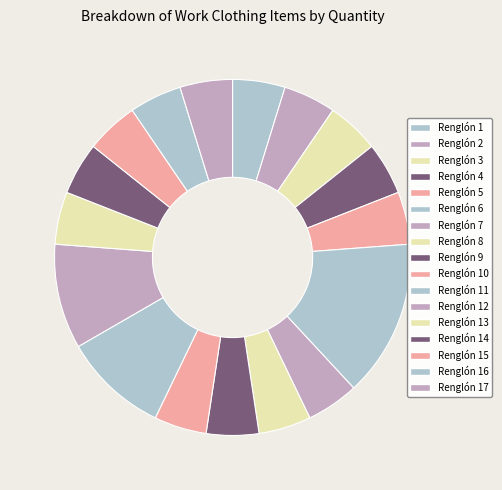

How much of the chart is everything except Renglón 17?

95.2%